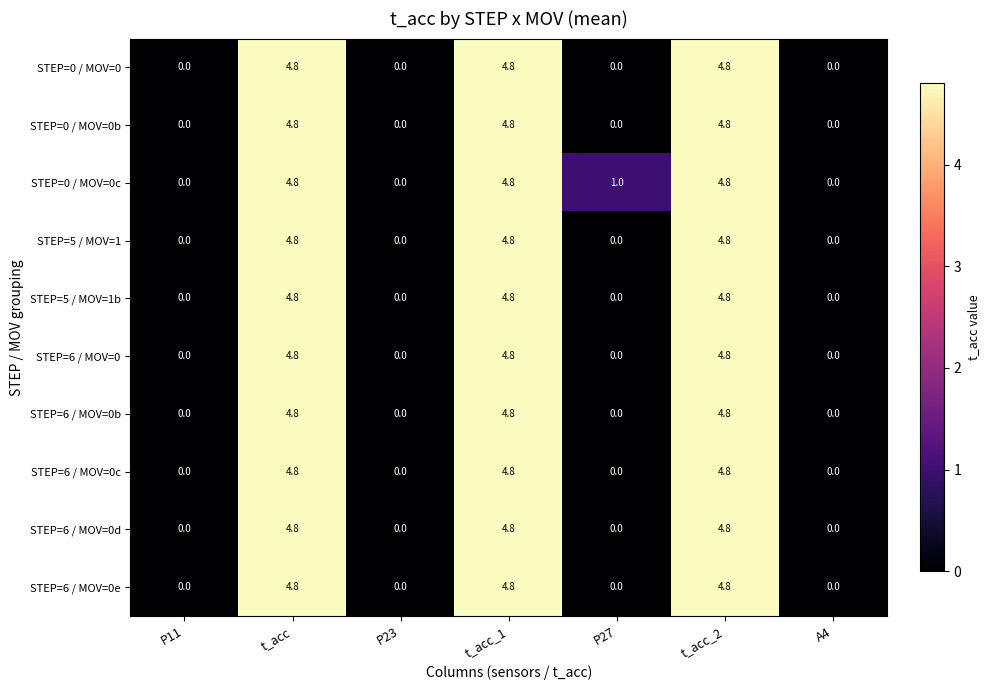

What is the average value of the STEP=0 / MOV=0c series?

2.2